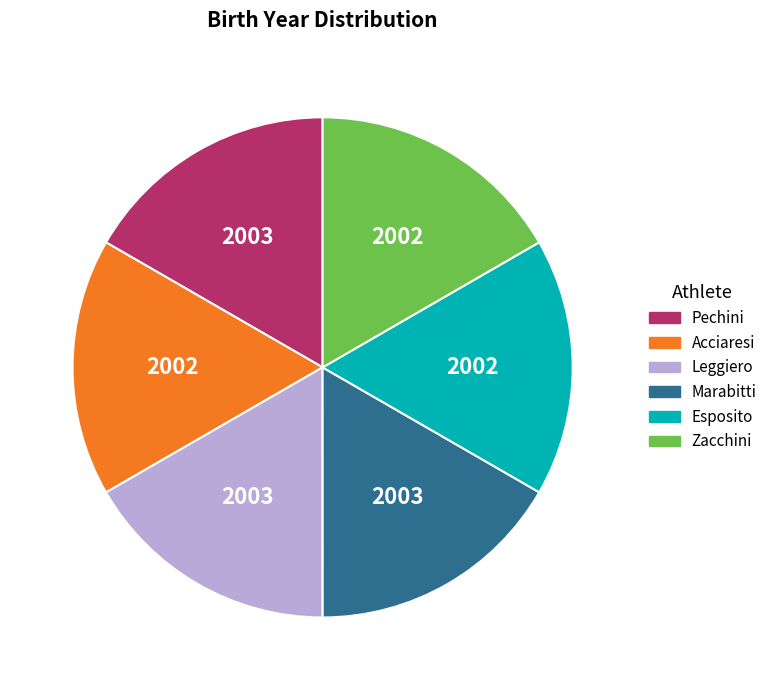

Does any single category account for the majority?

No